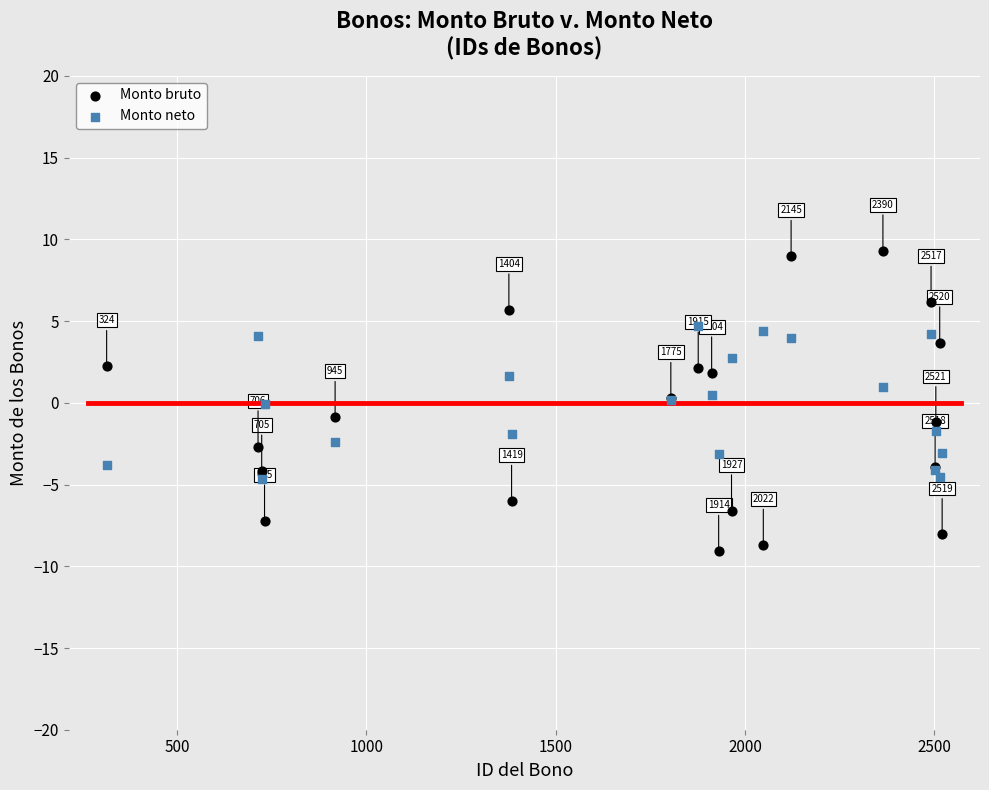

In the Monto bruto series, what Y value is closest to 0?

0.3